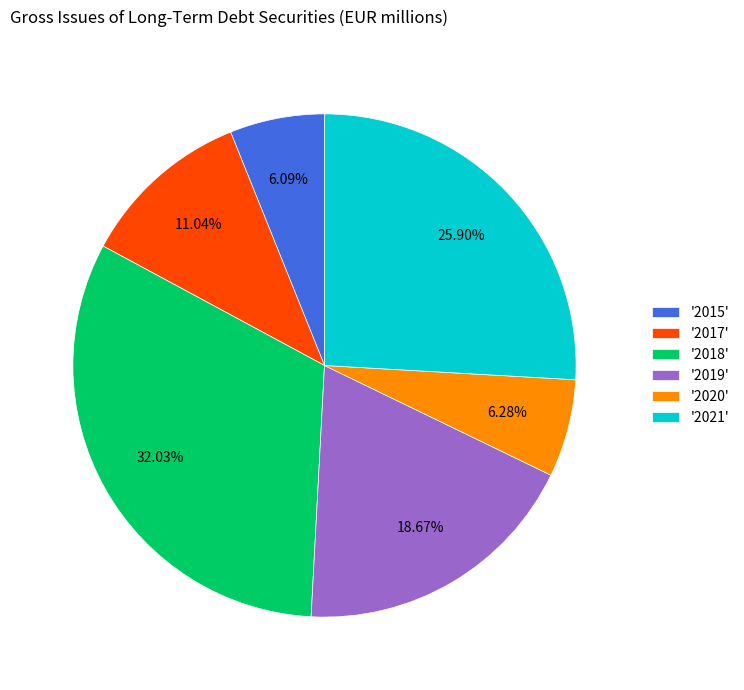

How many segments does this pie chart have?

6